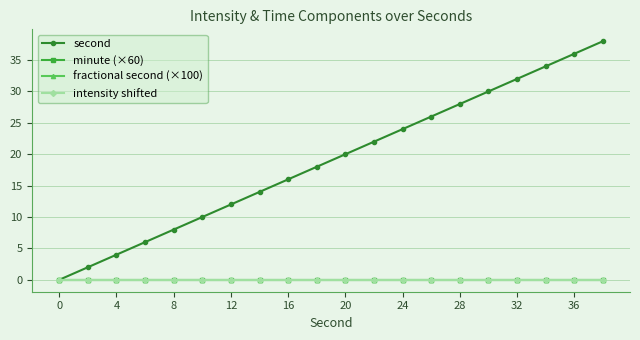

Is this an area chart (filled region under the line)?

No